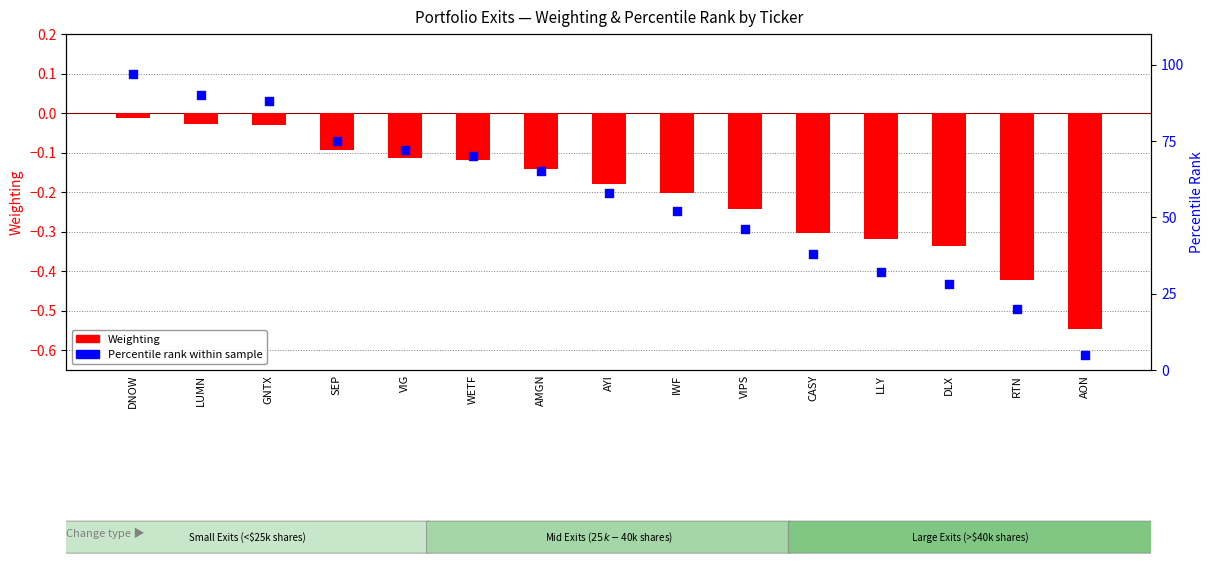

At how many categories does at least one series exceed 89?

2